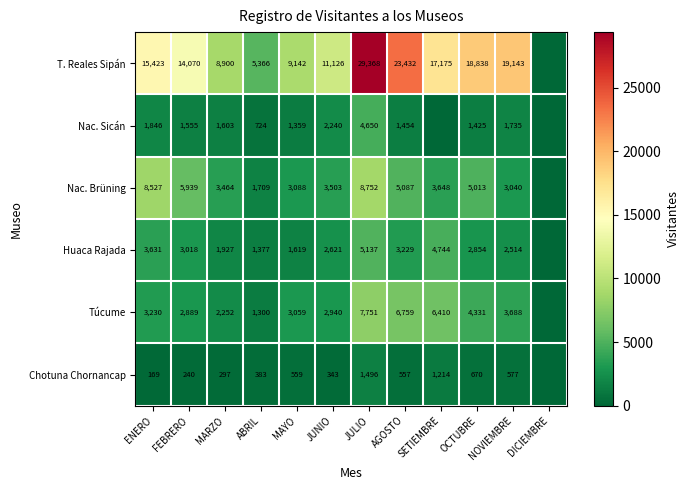

The value of Nac. Sicán at MARZO is 1603. True or false?

True